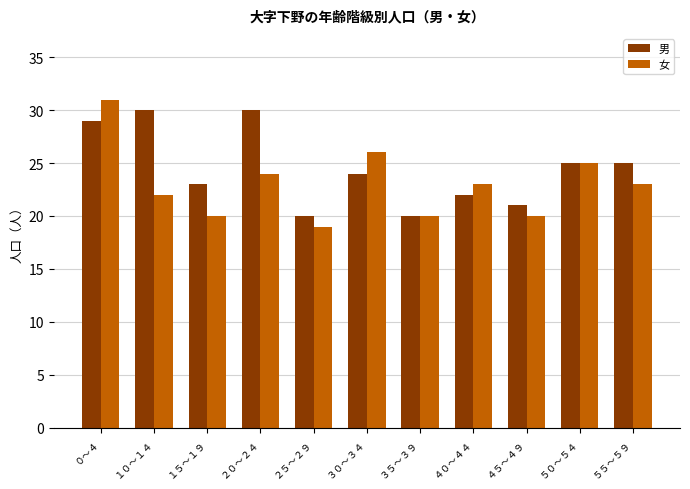

What is the difference between the second highest and minimum values in the 男 series?

10